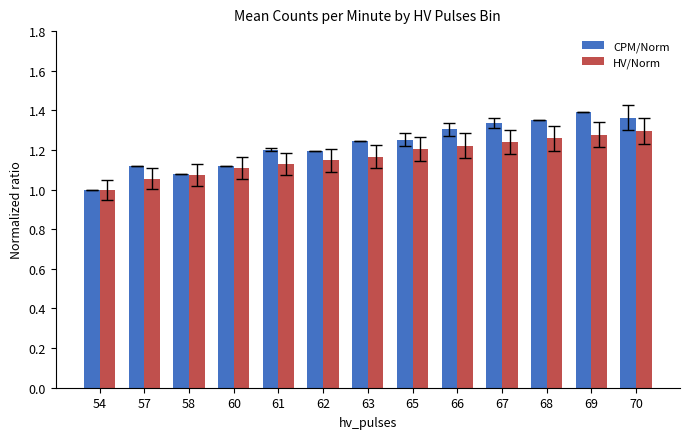

Which label corresponds to the largest value in the chart?

69